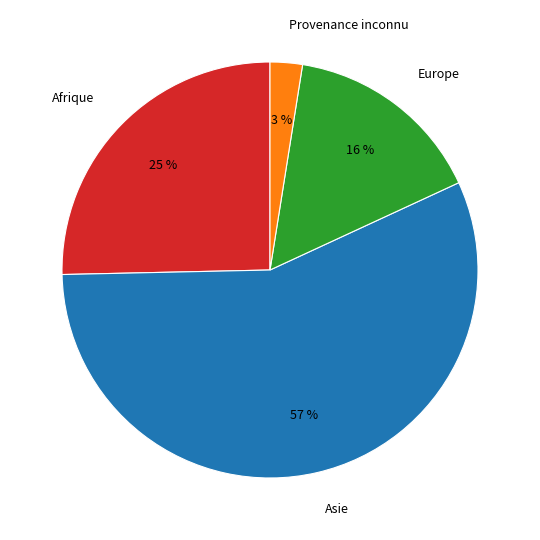

What percentage is the Europe slice, to the nearest percent?

16%